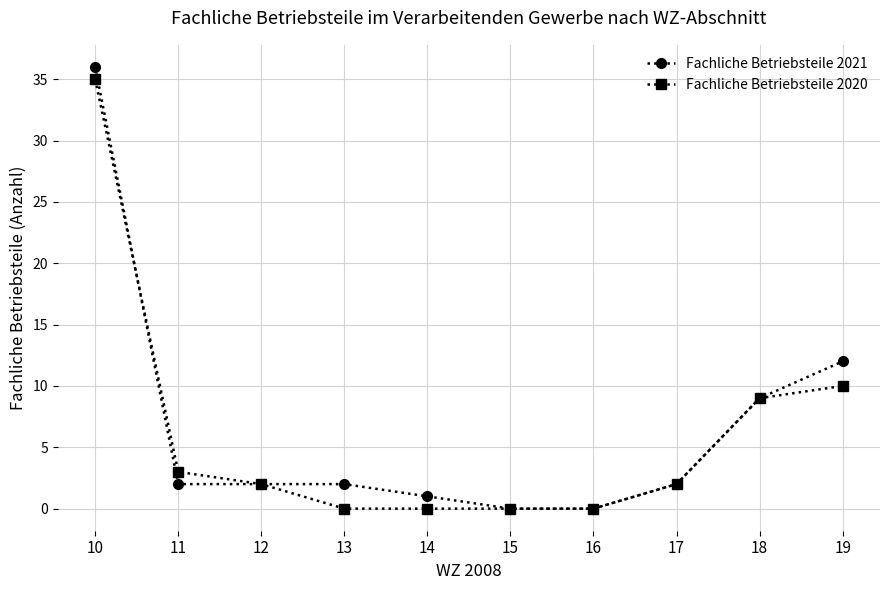

Does the chart have visible grid lines?

Yes